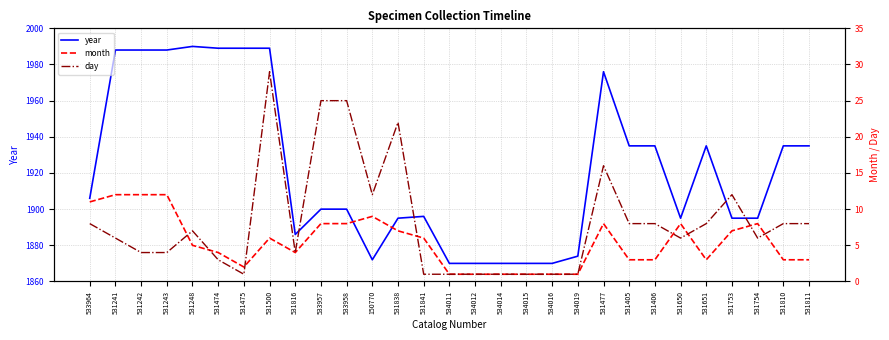

Reading left to right, transcribe all the data shown in this chart.

year: 533964=1906	531241=1988	531242=1988	531243=1988	531248=1990	531474=1989	531475=1989	531500=1989	531816=1886	533957=1900	533958=1900	150770=1872	531838=1895	531841=1896	534011=1870	534012=1870	534014=1870	534015=1870	534016=1870	534019=1874	531477=1976	531405=1935	531406=1935	531650=1895	531651=1935	531753=1895	531754=1895	531810=1935	531811=1935
month: 533964=11	531241=12	531242=12	531243=12	531248=5	531474=4	531475=2	531500=6	531816=4	533957=8	533958=8	150770=9	531838=7	531841=6	534011=1	534012=1	534014=1	534015=1	534016=1	534019=1	531477=8	531405=3	531406=3	531650=8	531651=3	531753=7	531754=8	531810=3	531811=3
day: 533964=8	531241=6	531242=4	531243=4	531248=7	531474=3	531475=1	531500=29	531816=4	533957=25	533958=25	150770=12	531838=22	531841=1	534011=1	534012=1	534014=1	534015=1	534016=1	534019=1	531477=16	531405=8	531406=8	531650=6	531651=8	531753=12	531754=6	531810=8	531811=8